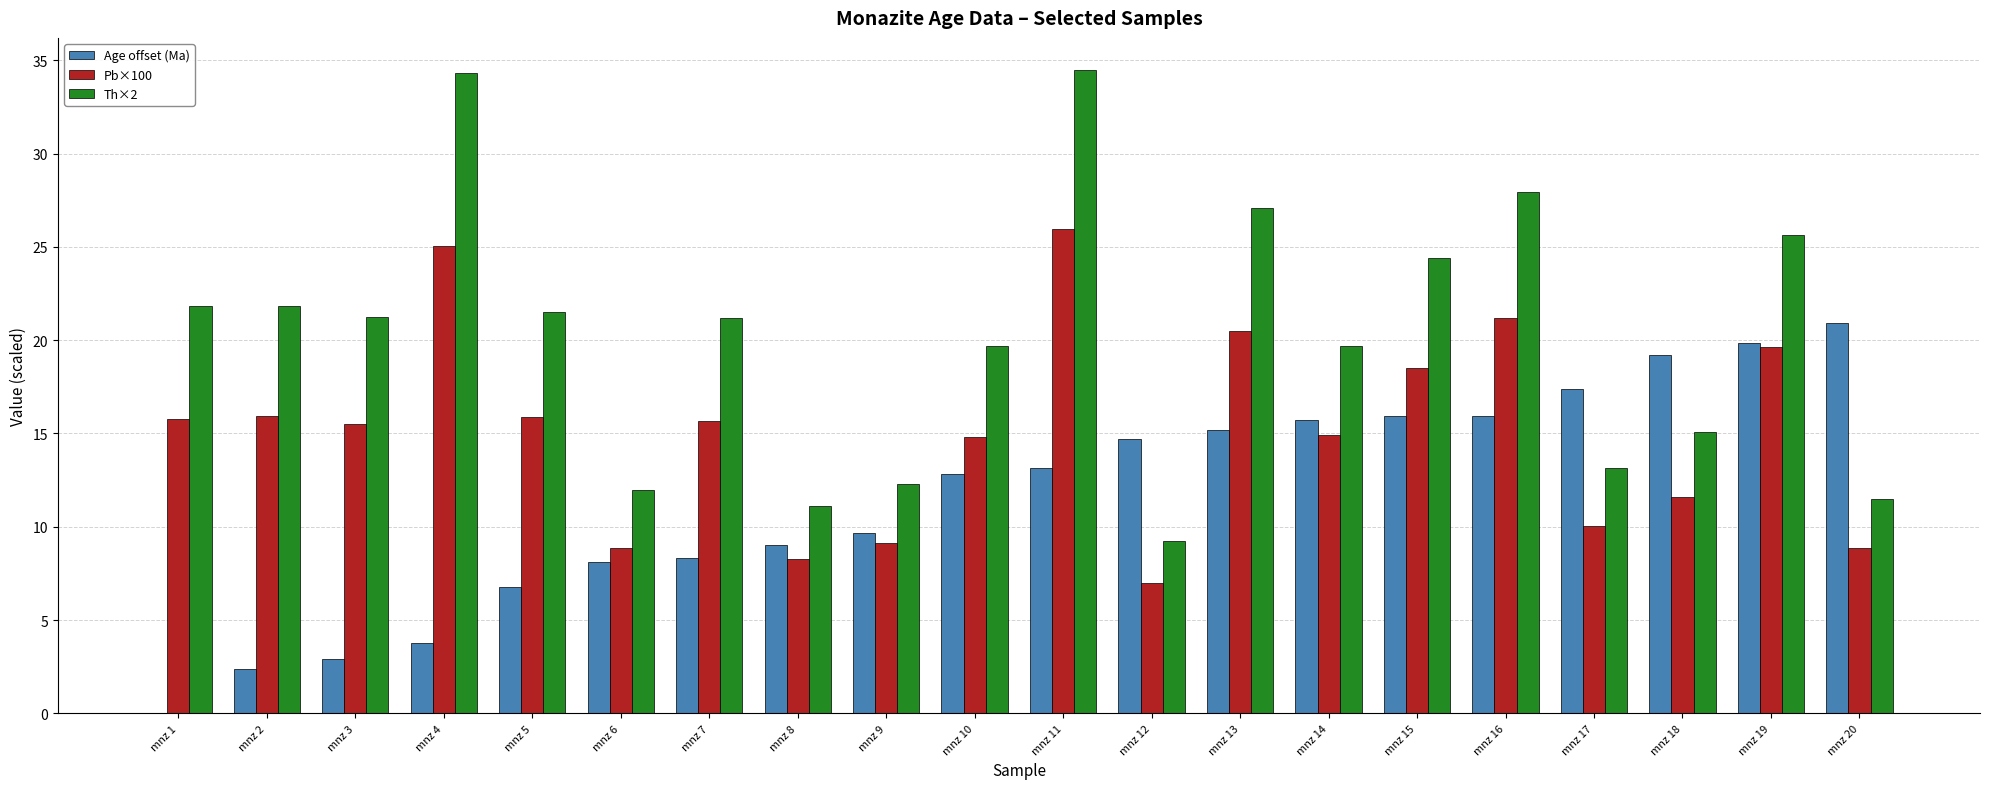

How many series are shown in this chart?

3